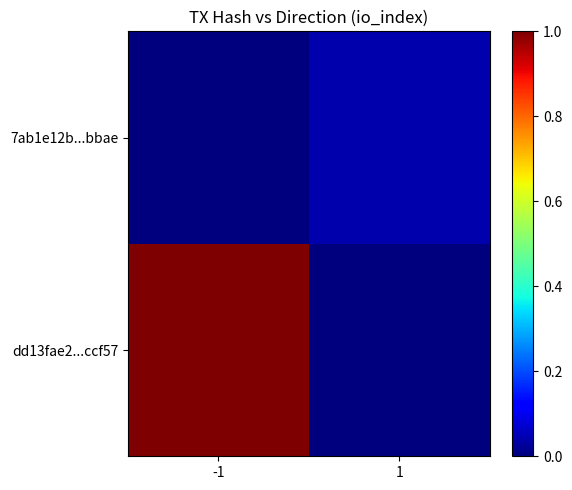

Between -1 and 1, which is larger?

-1